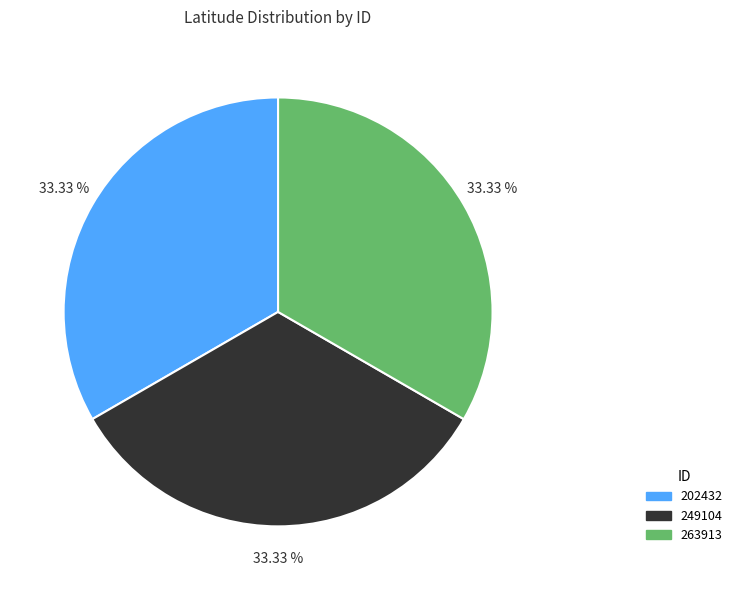

True or false: 249104 accounts for 33% of the total.

True